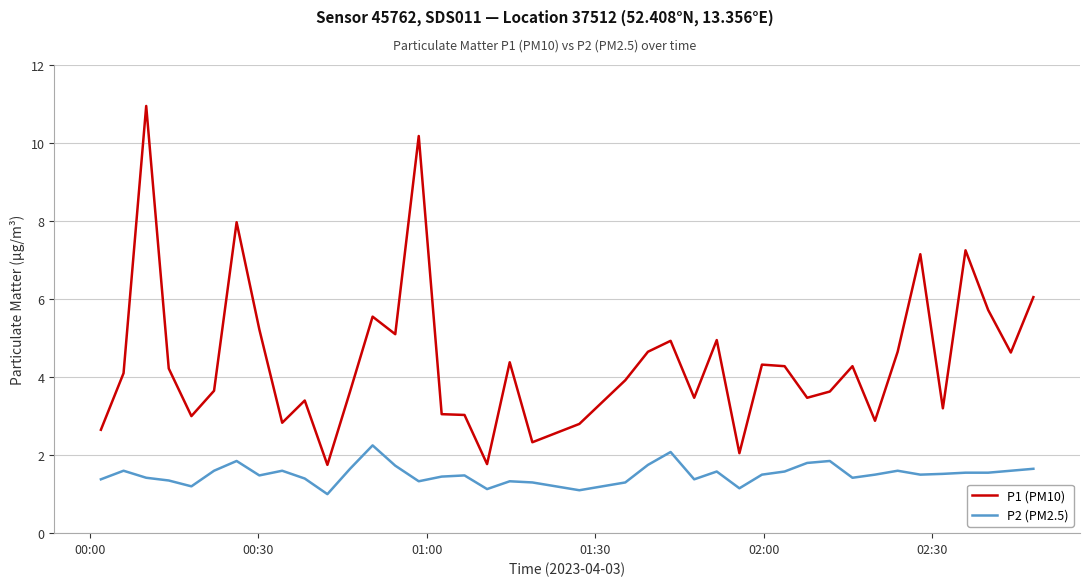

True or false: P2 (PM2.5) and P1 (PM10) intersect in this chart.

False